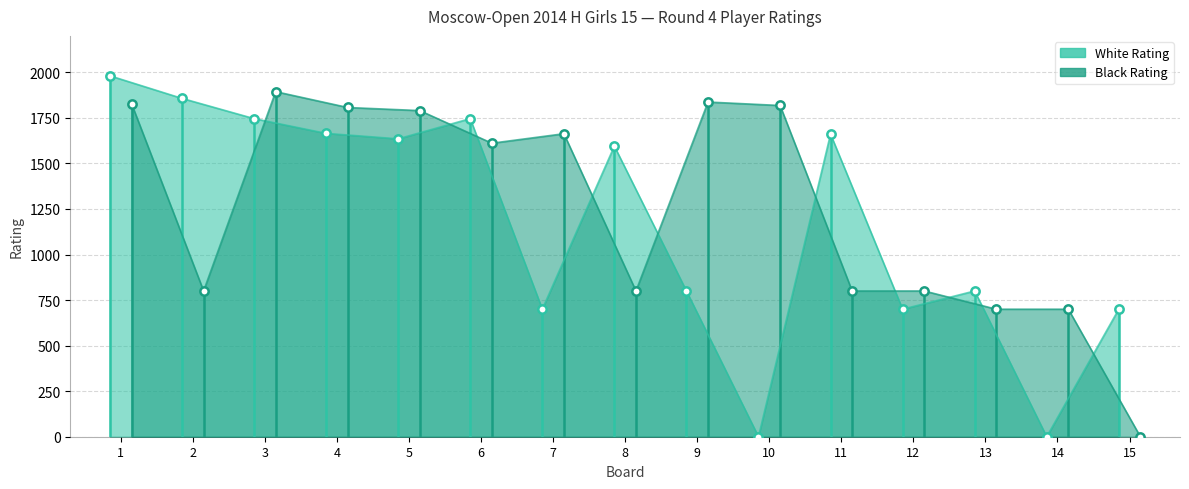

Reading right to left, transcribe all the data shown in this chart.

White Rating: 700	0	800	700	1661	0	800	1595	700	1746	1635	1665	1746	1857	1981
Black Rating: 0	700	700	800	800	1818	1837	800	1663	1611	1790	1807	1894	800	1828